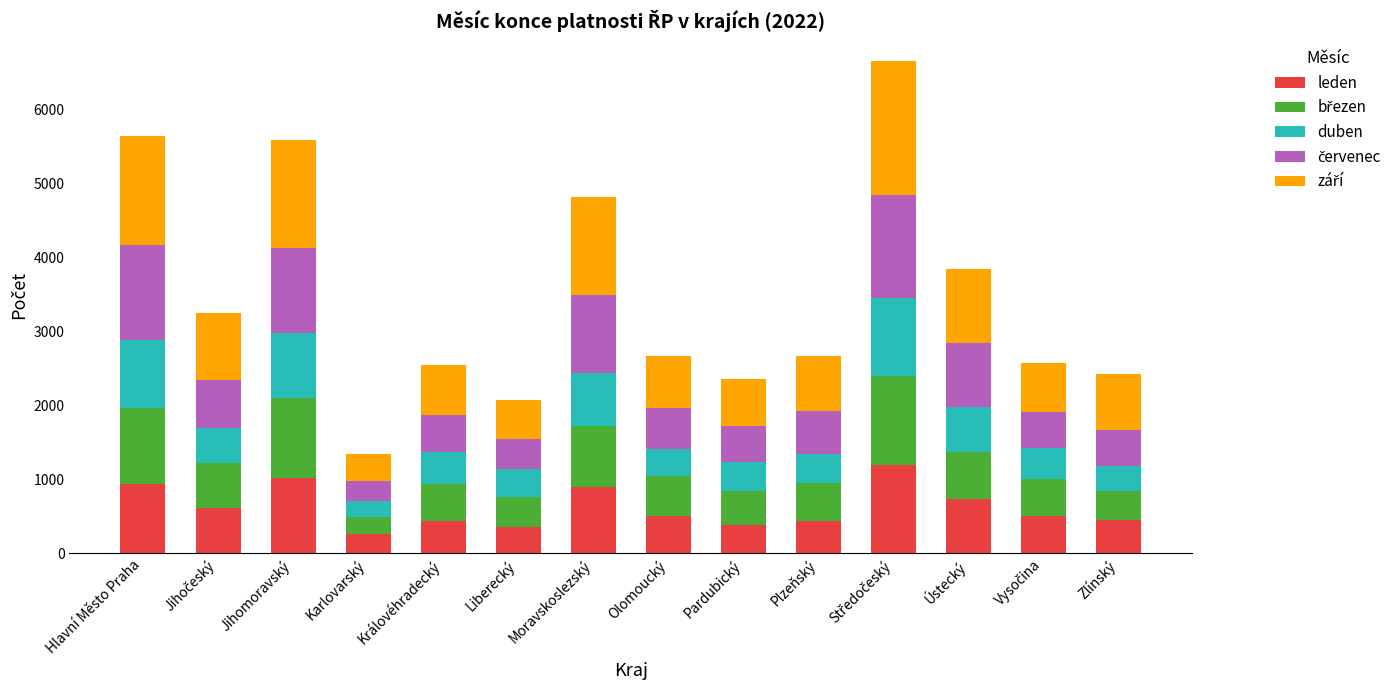

Does the chart contain any negative values?

No